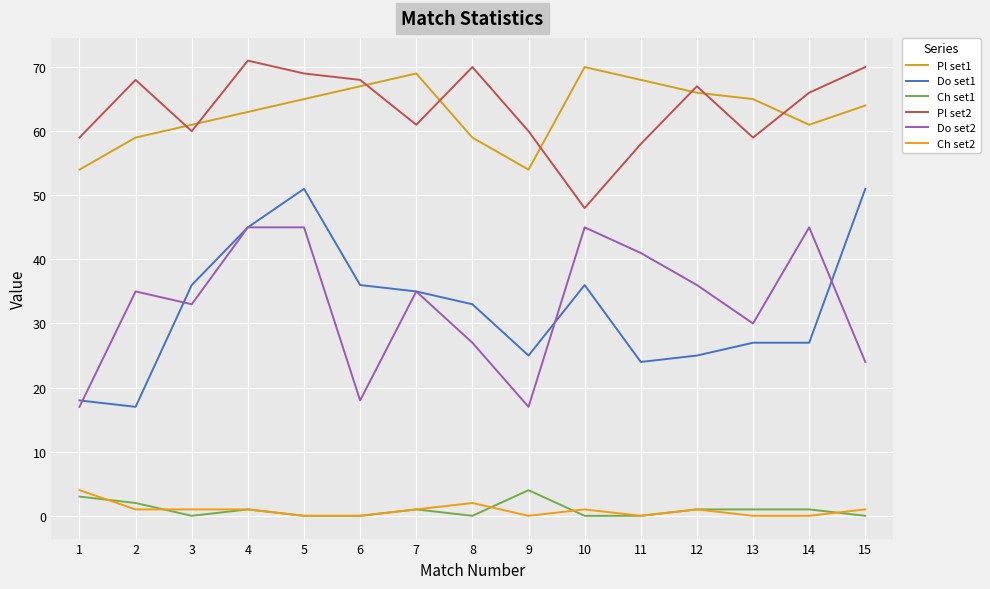

True or false: Do set2 has more than 1 interior local peaks.

True